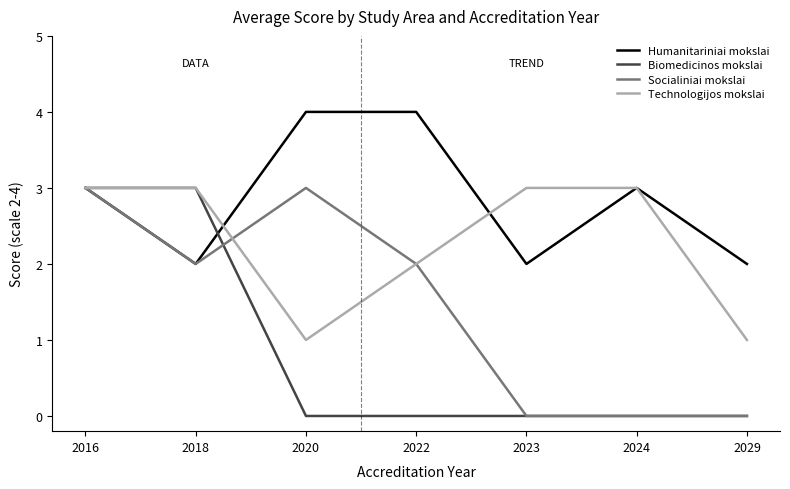

Read the Humanitariniai mokslai value at 2029.

2